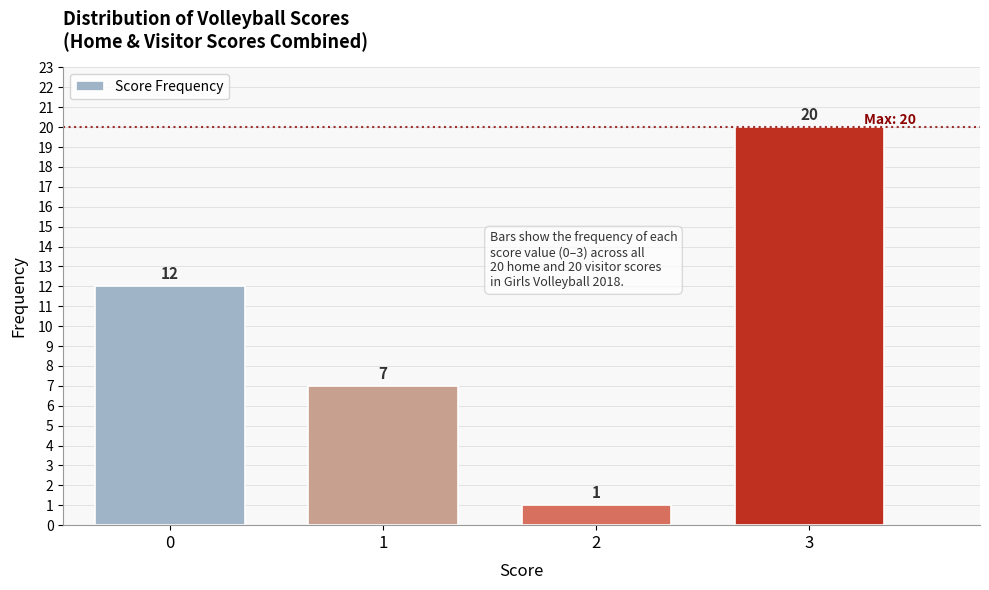

Reading left to right, transcribe all the data shown in this chart.

0=12	1=7	2=1	3=20